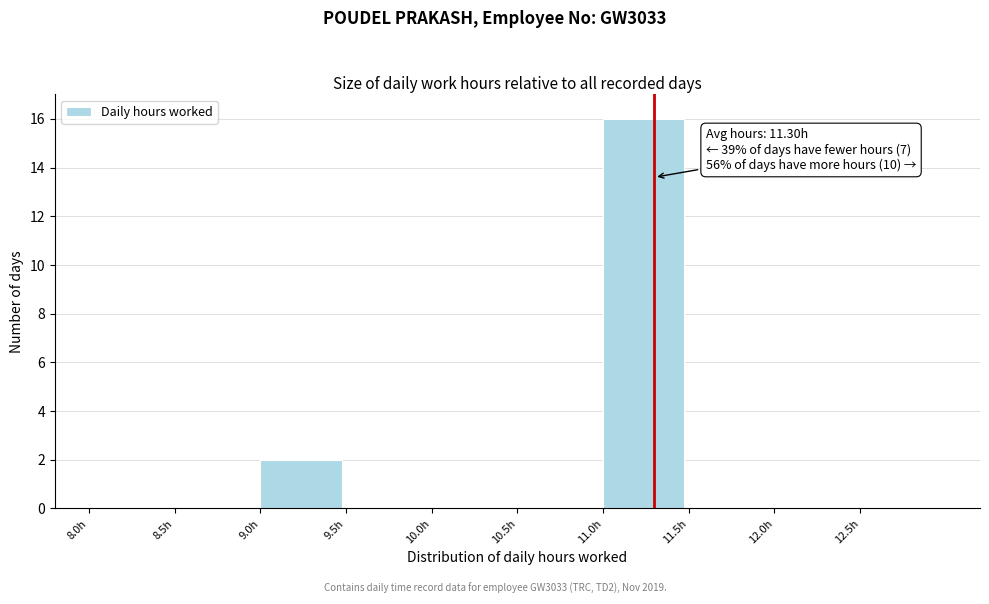

Which range on the x-axis has the tallest bar?

11.0 to 11.5